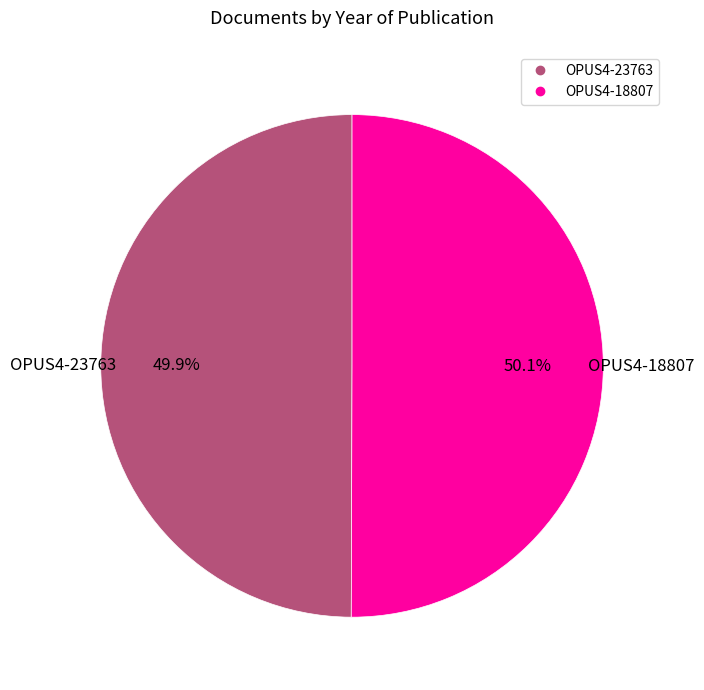

Is it true that OPUS4-23763 is 39% of the pie?

False